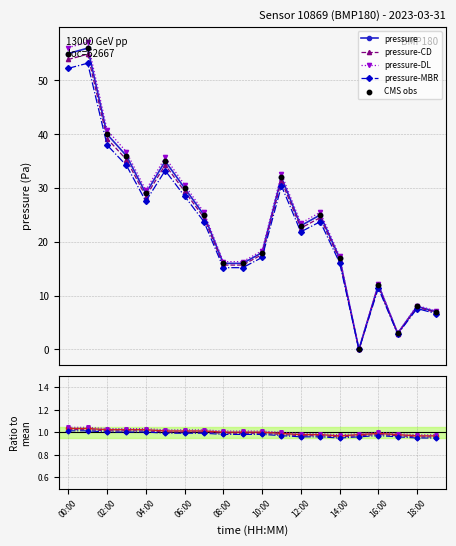

Is the value of pressure at 12:00 greater than the value of temperature at 12:00?

Yes